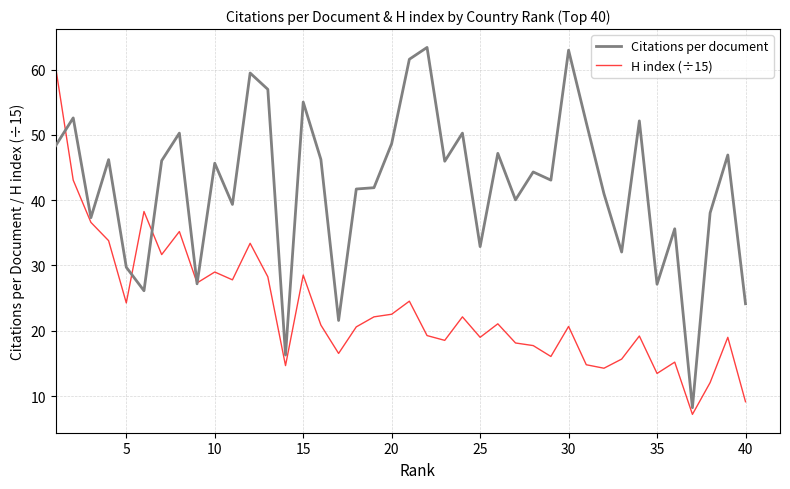

After their last crossing, which series has the higher values: H index (÷15) or Citations per document?

Citations per document